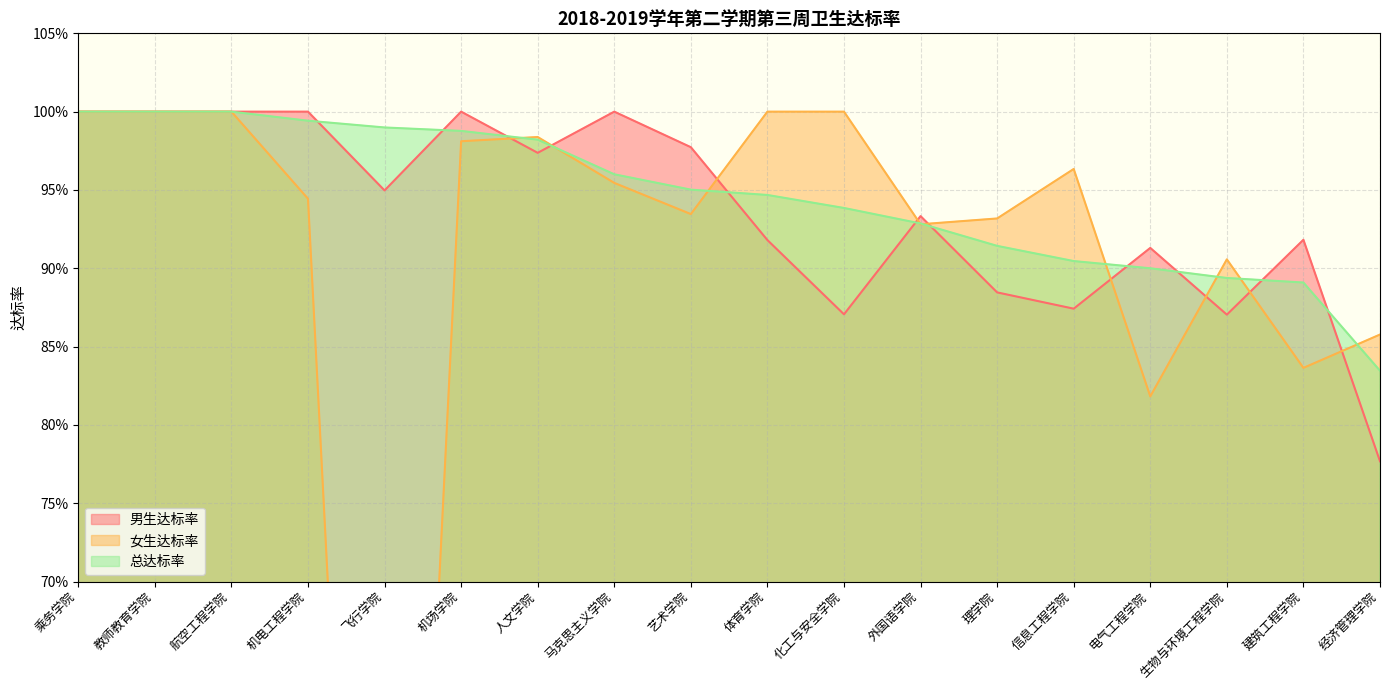

Where is 男生达标率 nearest to the value 0?

经济管理学院